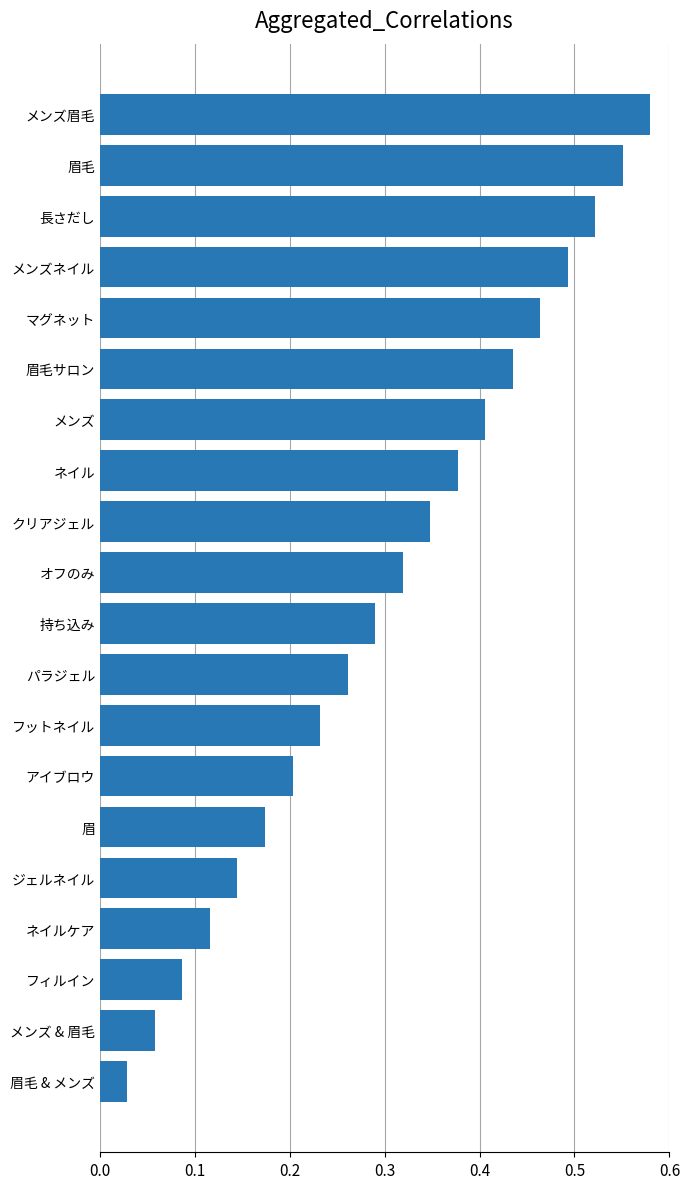

Rank the categories by value from highest to lowest.

メンズ眉毛, 眉毛, 長さだし, メンズネイル, マグネット, 眉毛サロン, メンズ, ネイル, クリアジェル, オフのみ, 持ち込み, パラジェル, フットネイル, アイブロウ, 眉, ジェルネイル, ネイルケア, フィルイン, メンズ & 眉毛, 眉毛 & メンズ